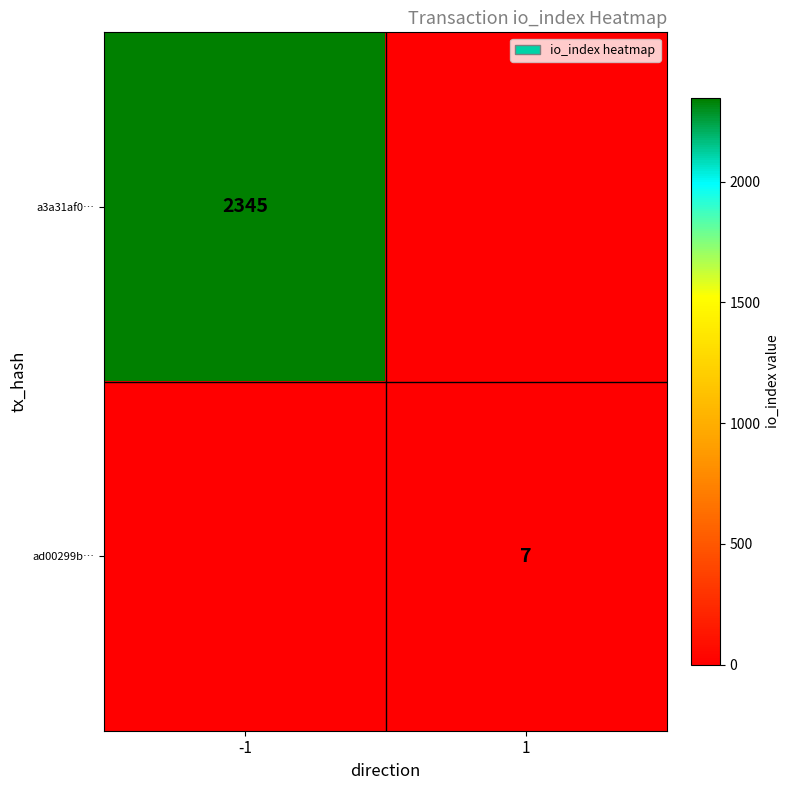

True or false: a3a31af0… has a value of 3248 at -1.

False